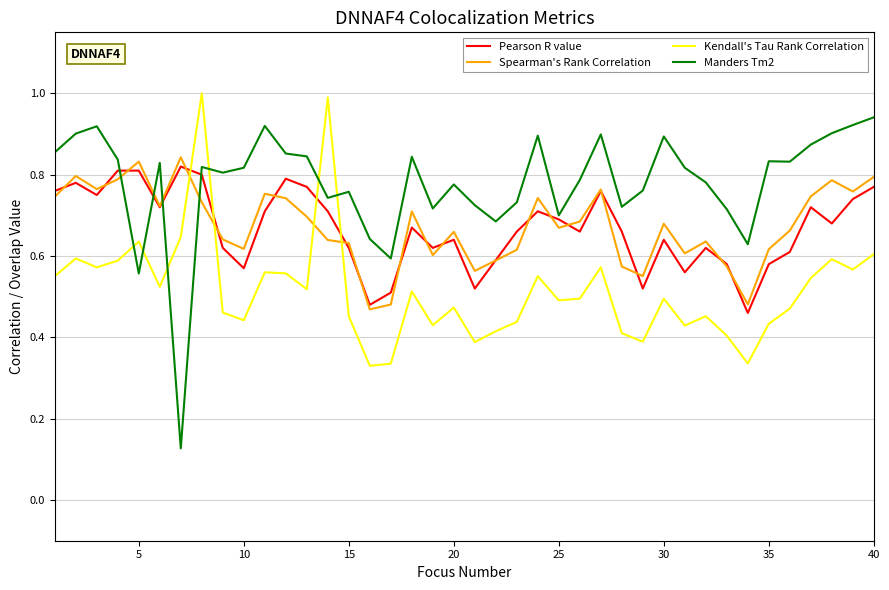

What are all the series names shown in the legend?

Pearson R value, Spearman's Rank Correlation, Kendall's Tau Rank Correlation, Manders Tm2